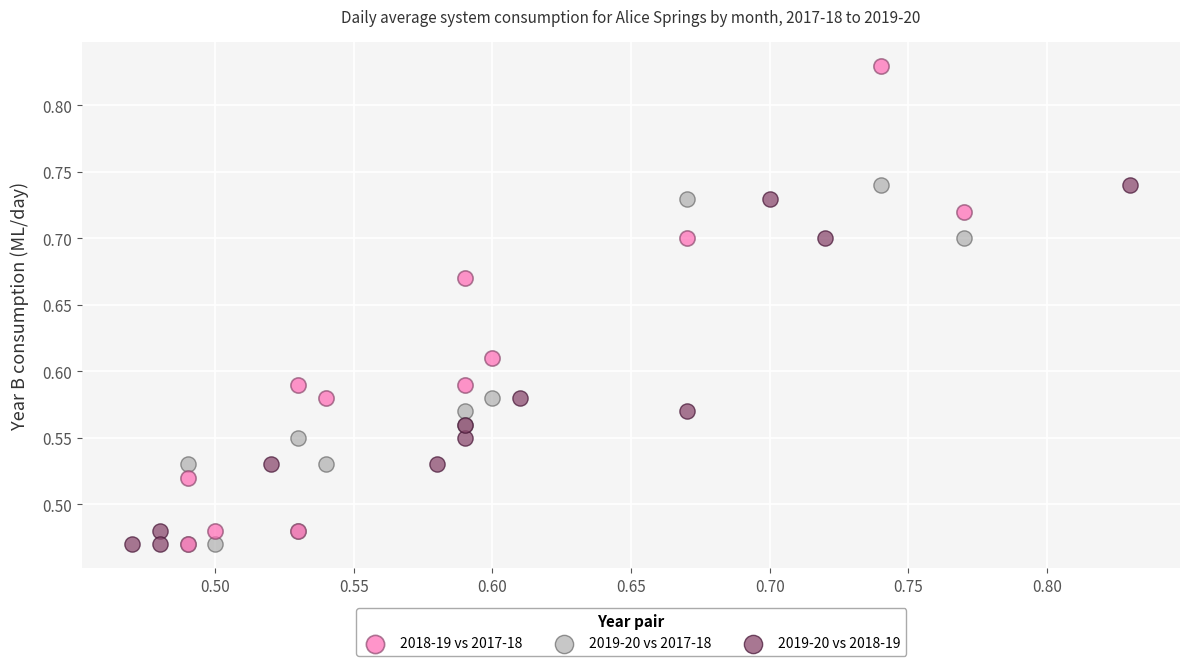

Which series has the widest spread of Y values?

2018-19 vs 2017-18